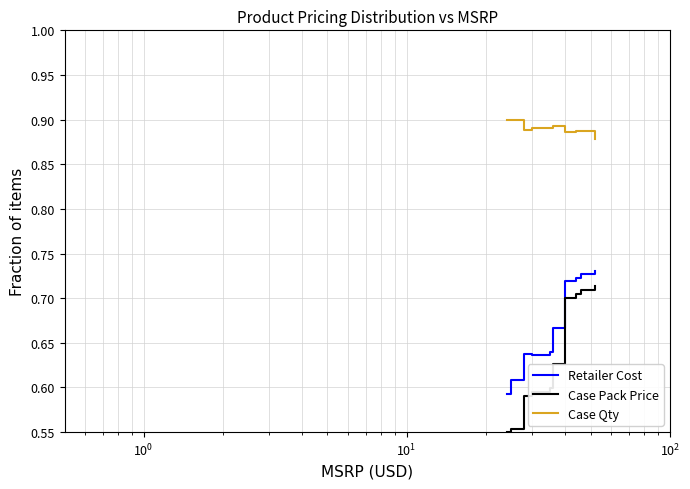

Which series has the largest total across all categories?

Case Qty